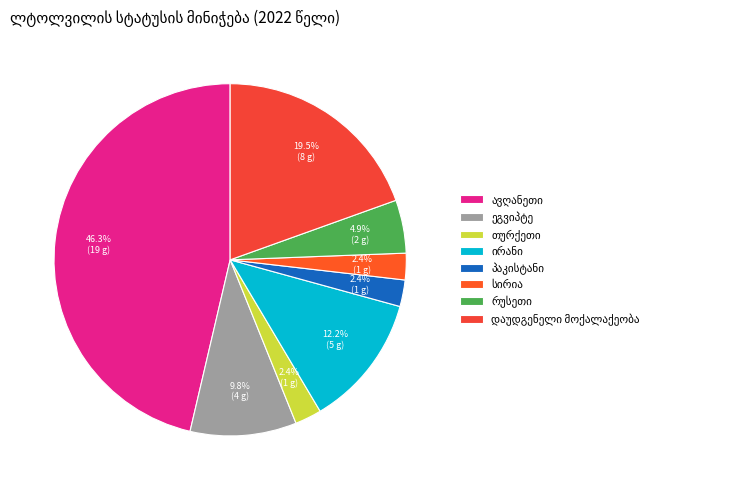

Does any single category account for the majority?

No